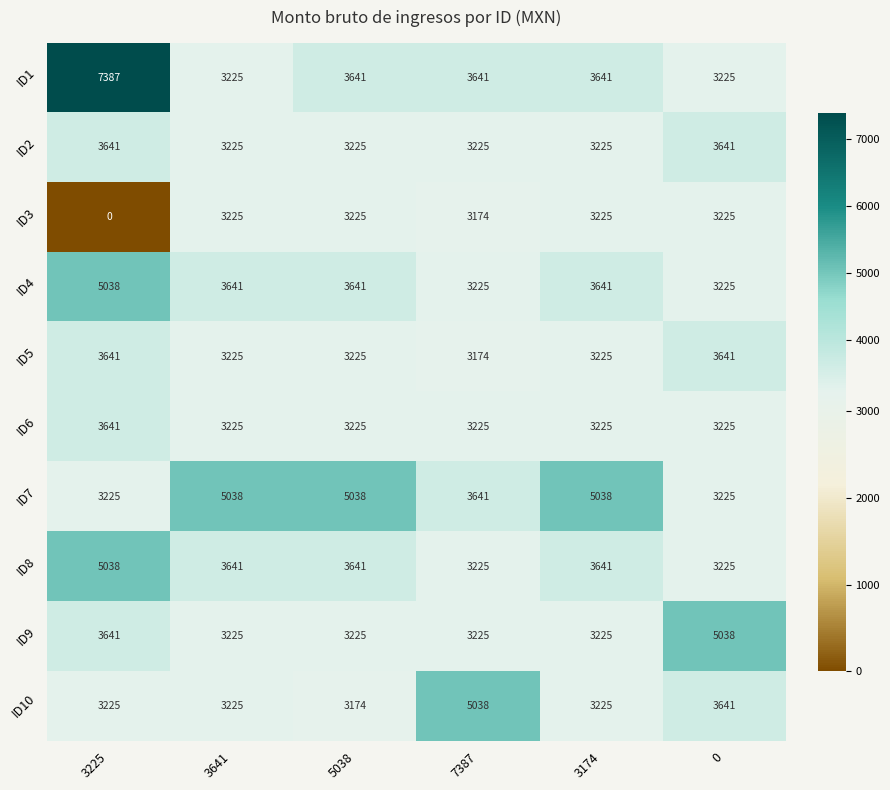

What is the average value of the ID7 series?

4201